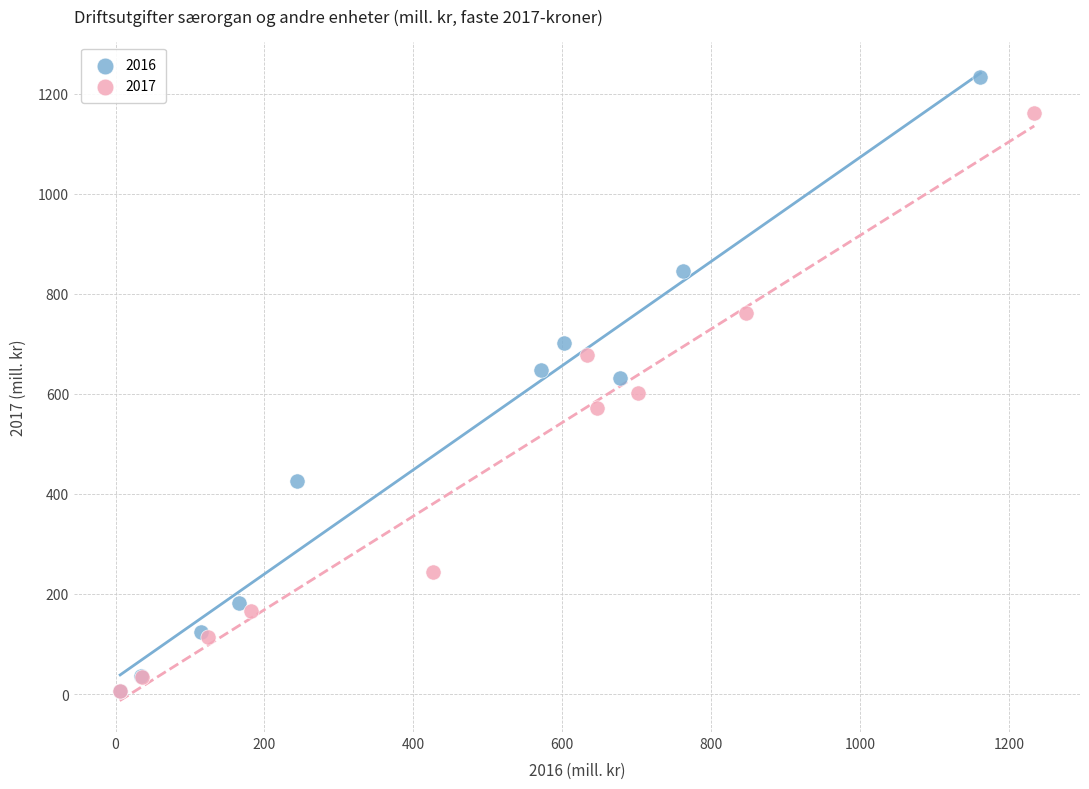

Which series reaches the maximum Y coordinate?

2016